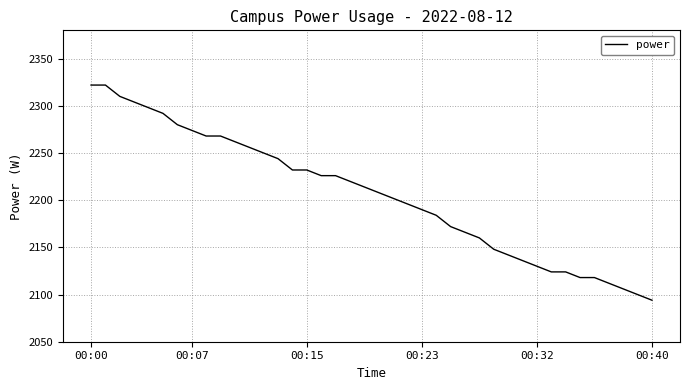

What is the difference between the maximum and minimum values?

228